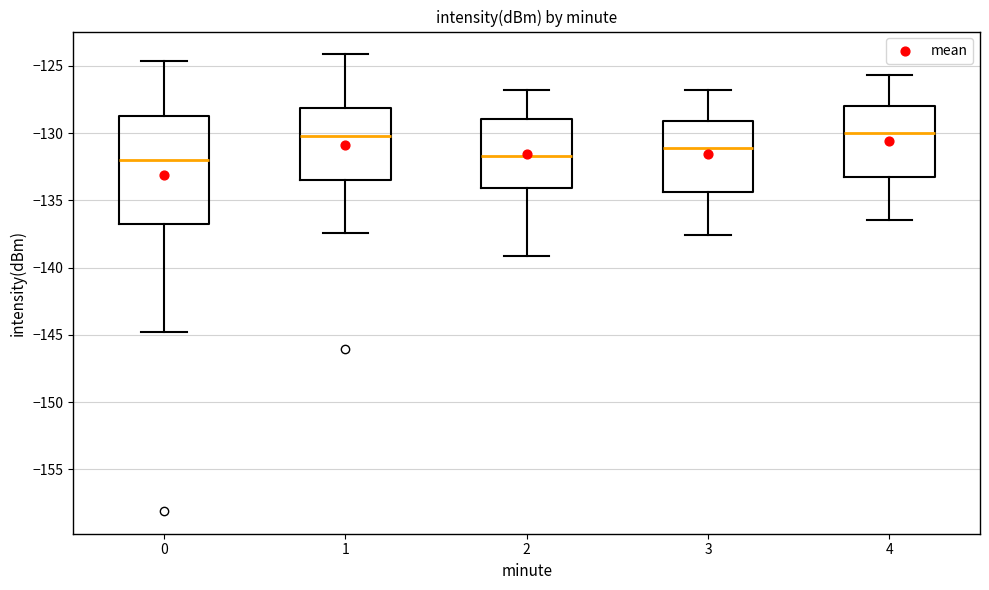

Where does the median line of the box at x = 2 sit on the y-axis? The values are not printed on the chart, so give them approximately, as read against the axis.

-131.5